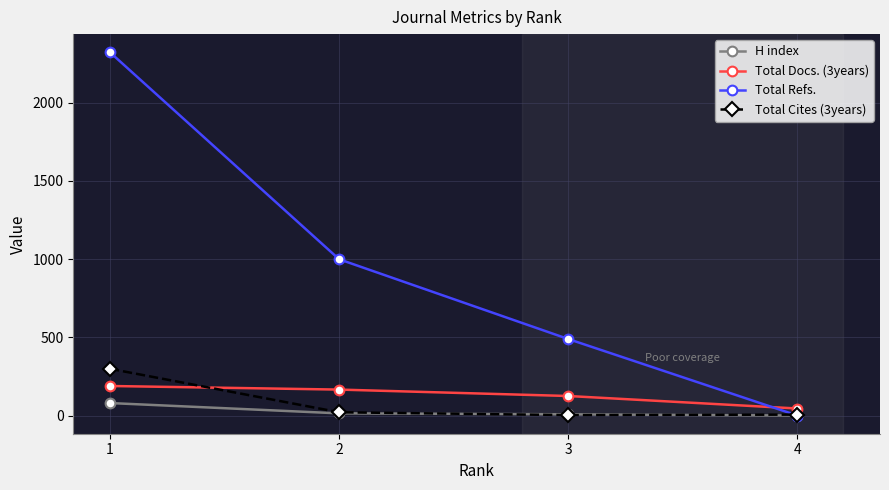

Which series changed the most between 1 and 2?

Total Refs.